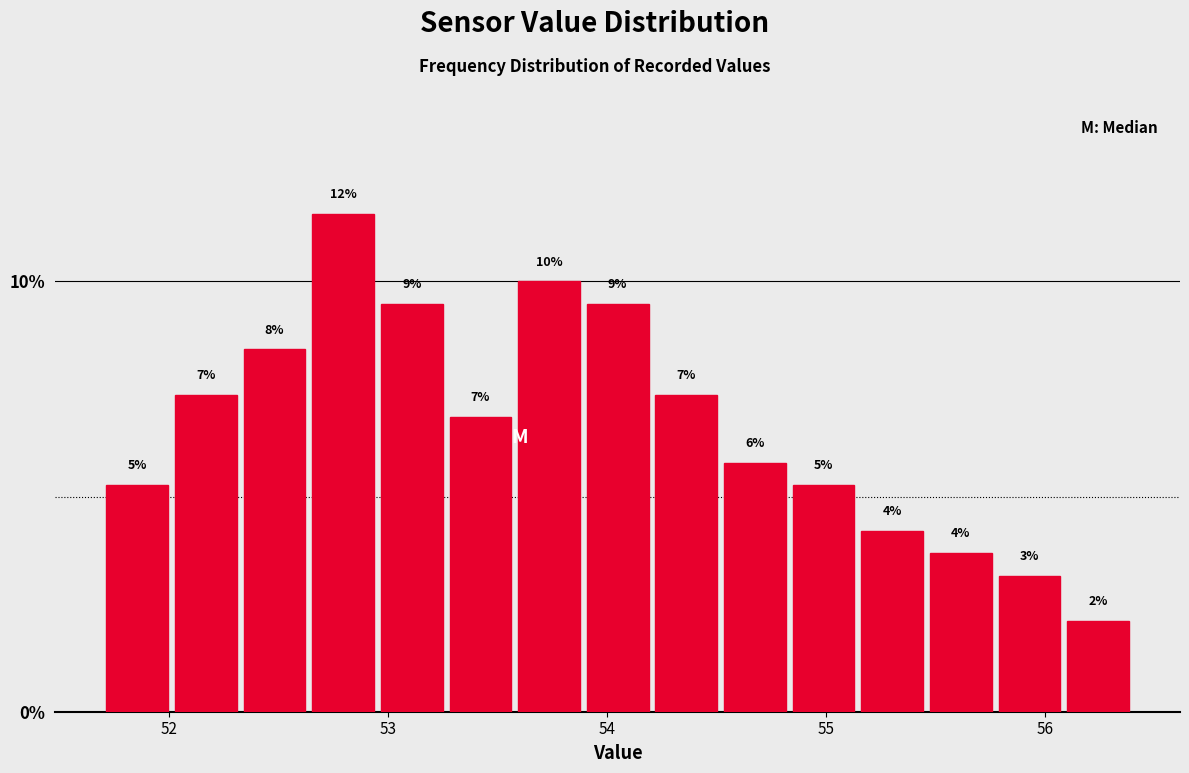

Around what value on the x-axis is the tallest bar? Give the approximate position of its centre, as read against the axis.

52.8